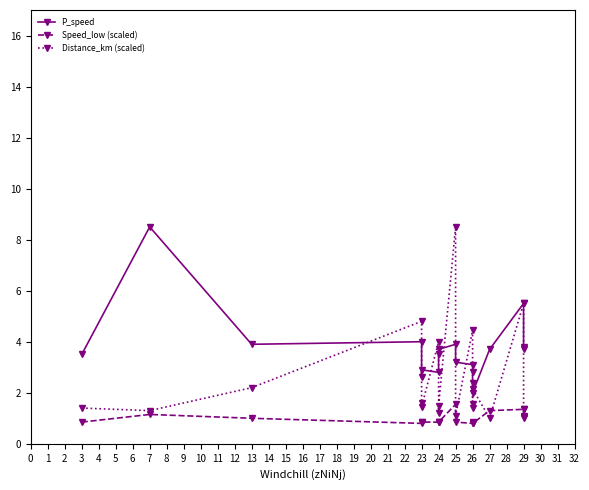

What is the sum of the P_speed values at 29 and 26?

7.5